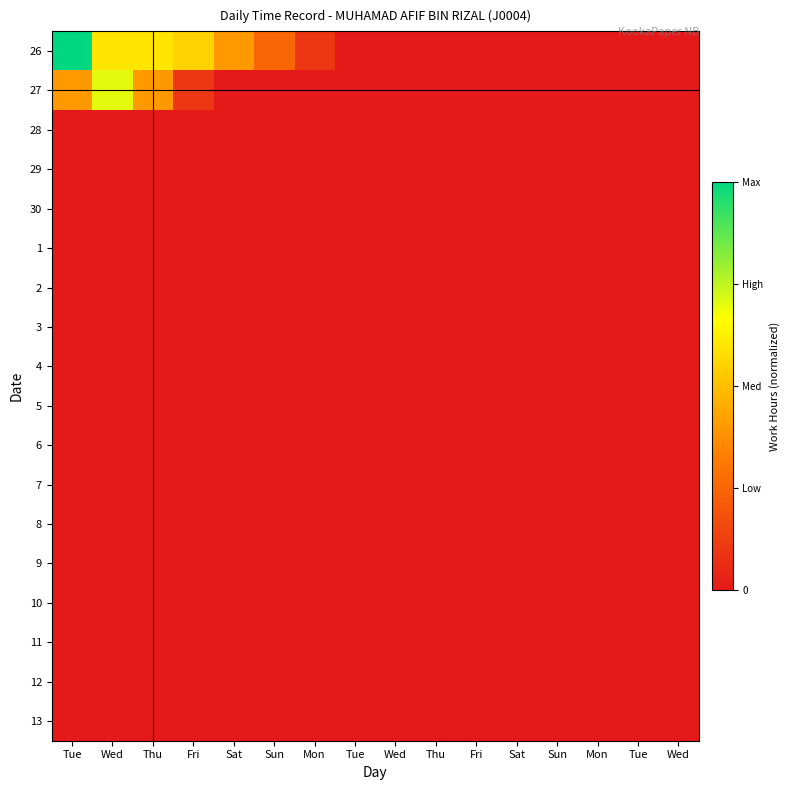

Which has a higher value, Sun or Tue?

Sun